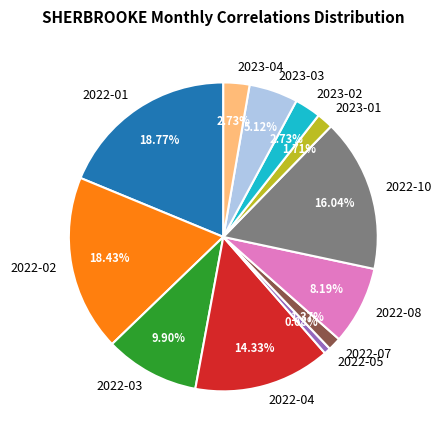

What percentage is NOT represented by 2022-01?

81.2%